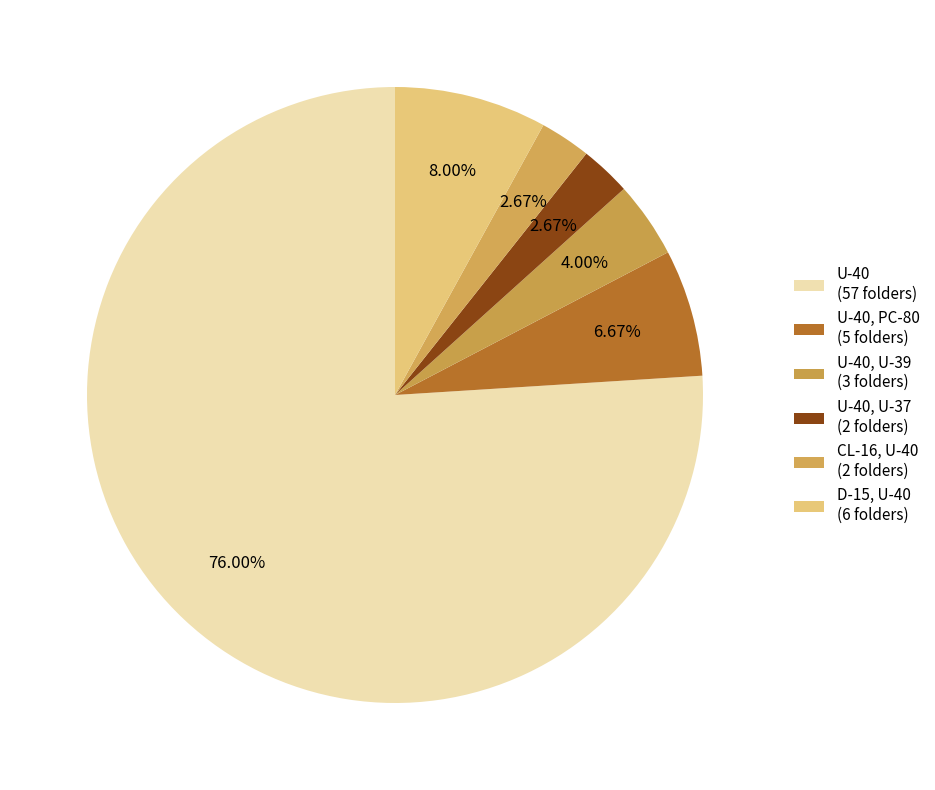

How many slices are in this pie chart?

6